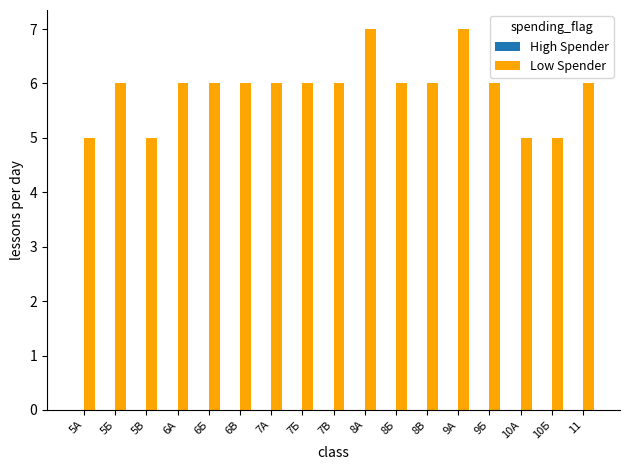

What is the change in value from 5А to 8Б?

+1